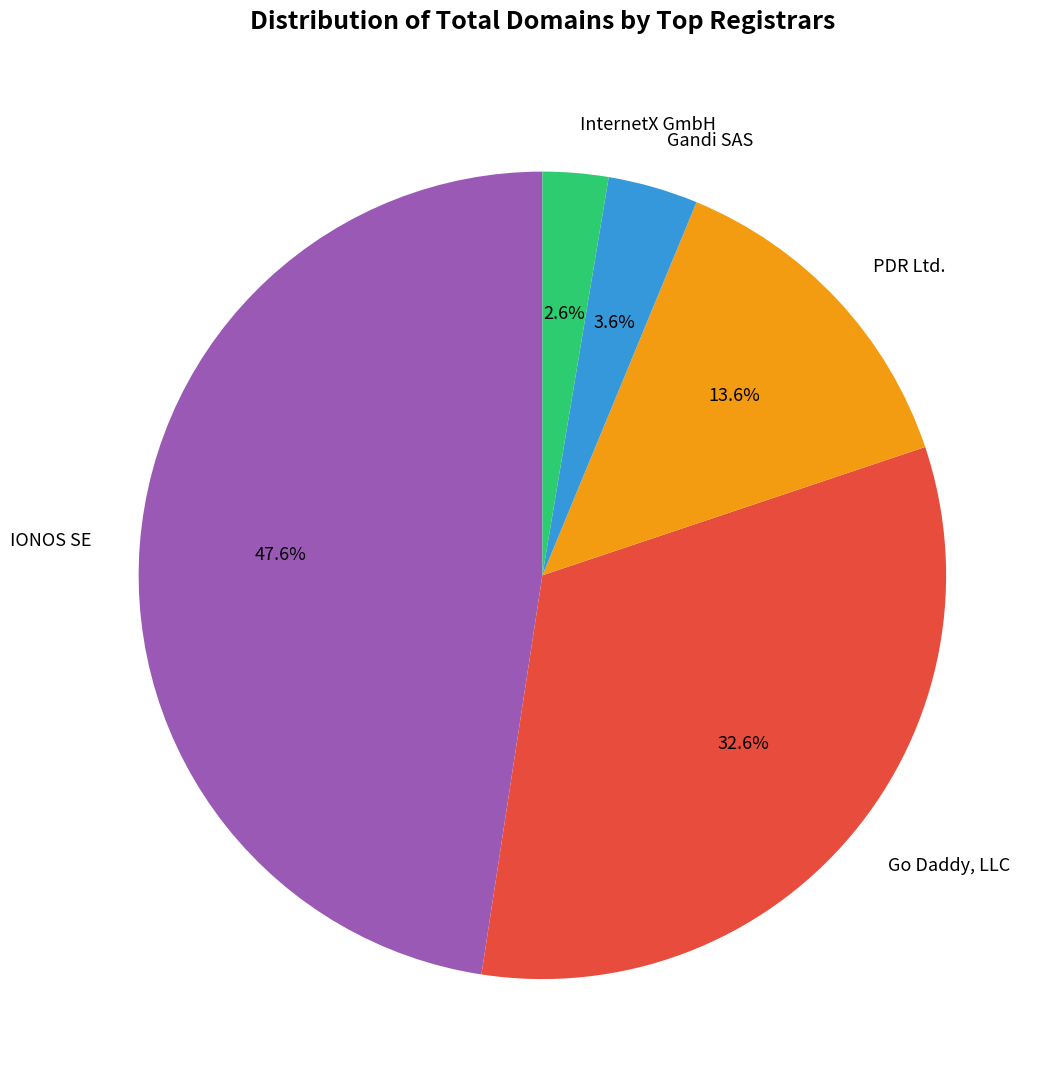

What is the ratio of the value at InternetX GmbH to the value at Go Daddy, LLC?

0.1